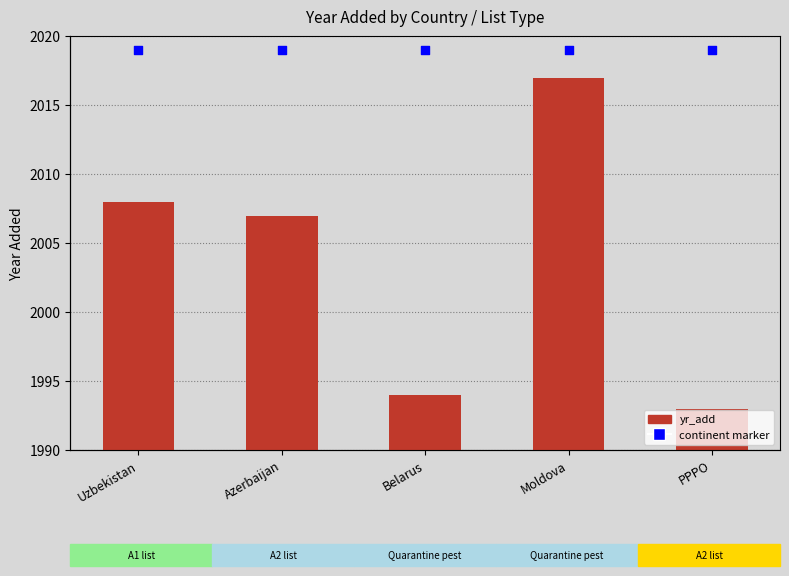

Which series has the largest total across all categories?

continent marker